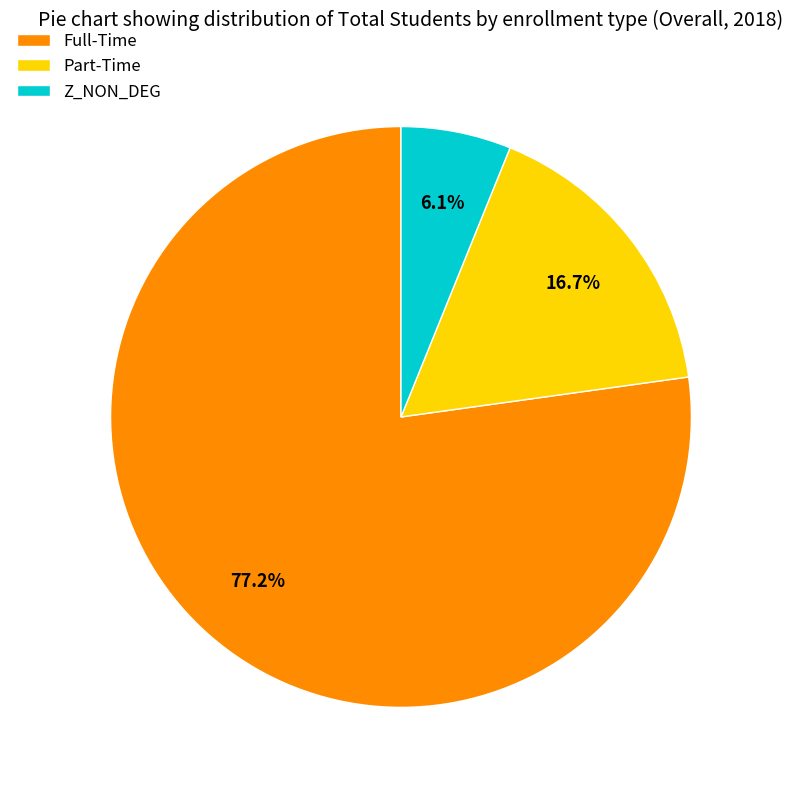

Is the sum of Part-Time and Full-Time greater than half?

Yes